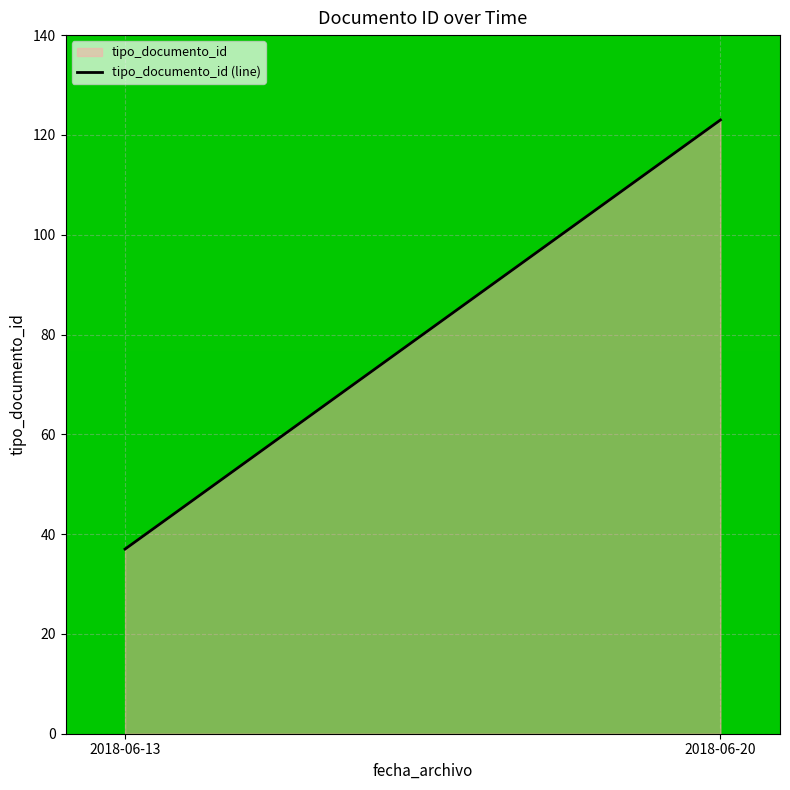

Count the number of data series in this chart.

1